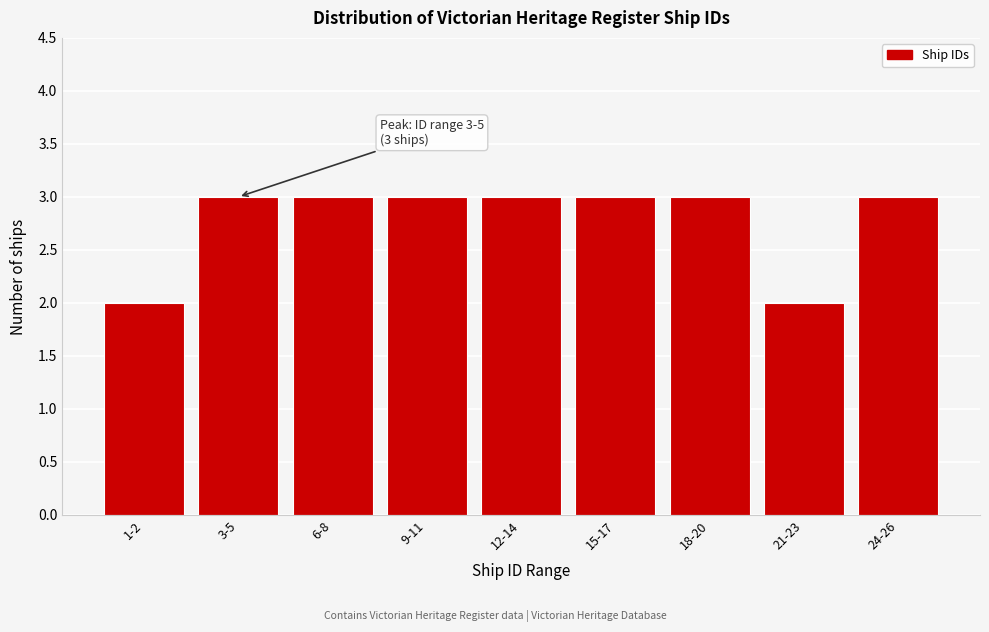

Reading left to right, list all the values displayed in this chart.

2	3	3	3	3	3	3	2	3